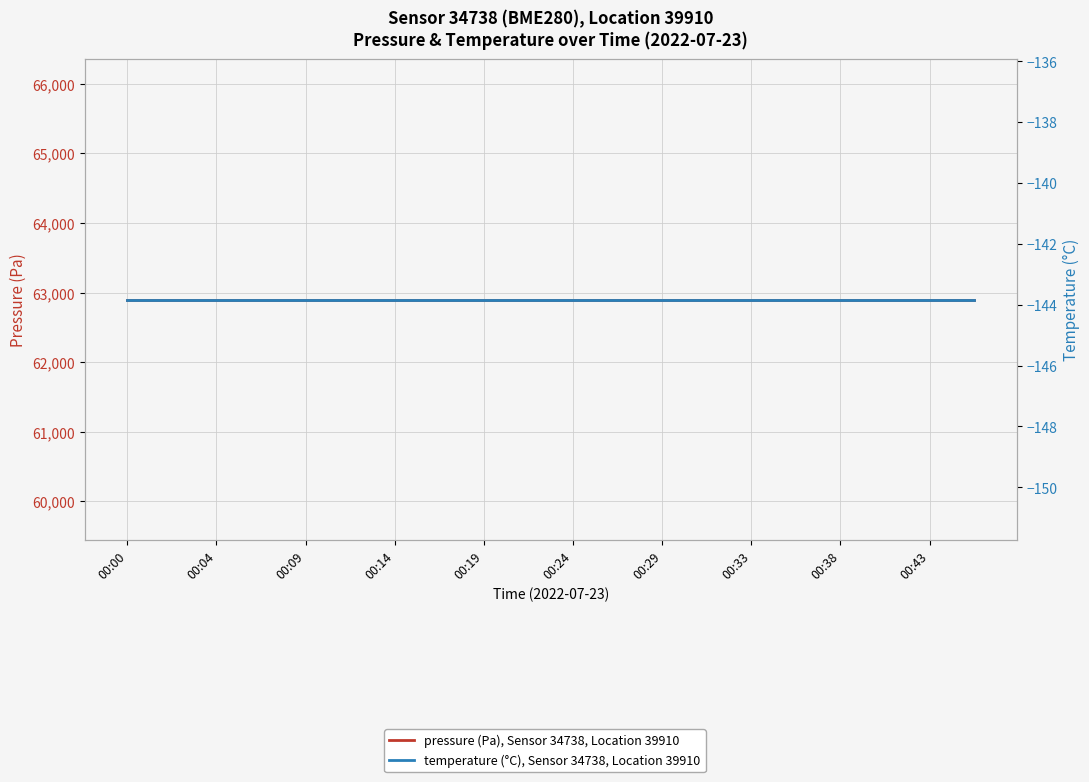

What position from the left is 00:24?

6